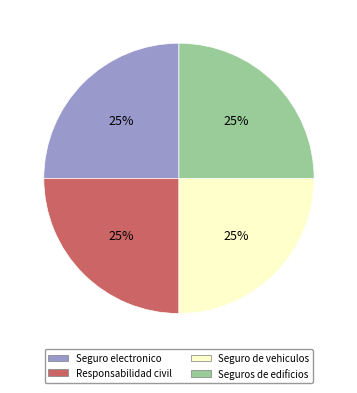

Is there a majority slice in this chart?

No